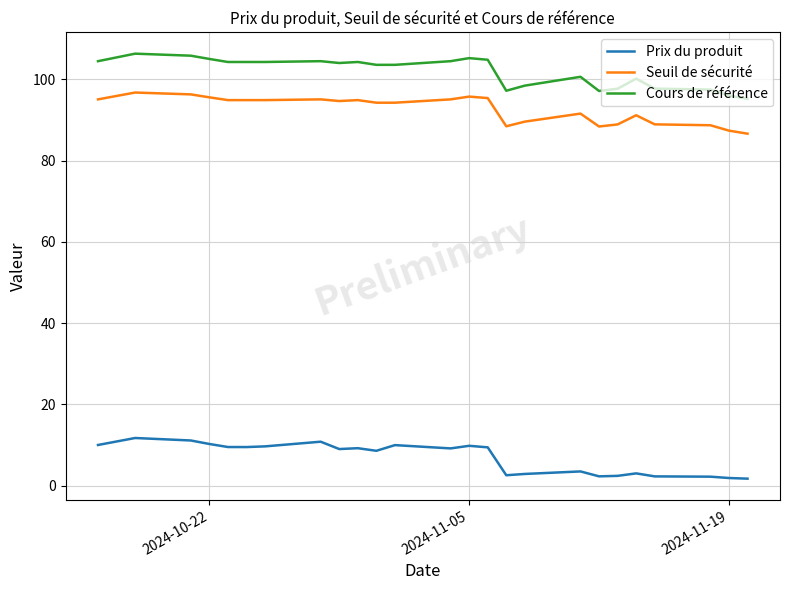

Rank the series by their maximum value, from lowest to highest.

Prix du produit, Seuil de sécurité, Cours de référence